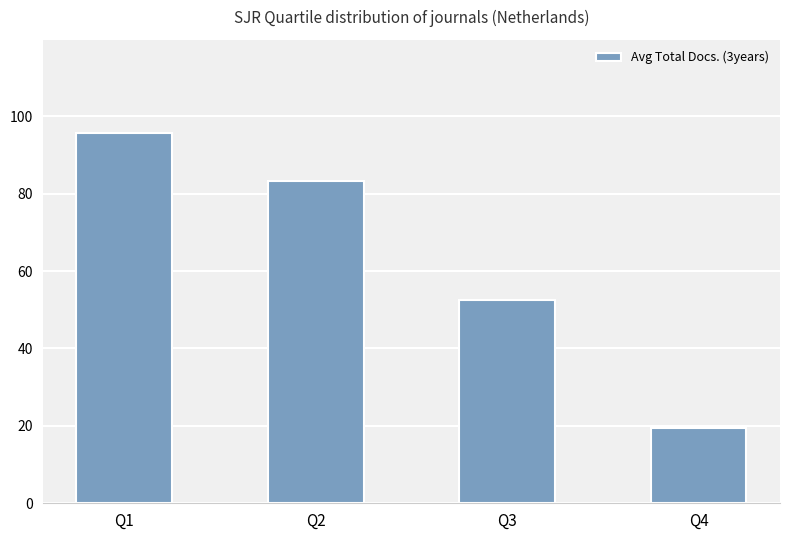

What is the value of the 4th bar from the left?

19.5